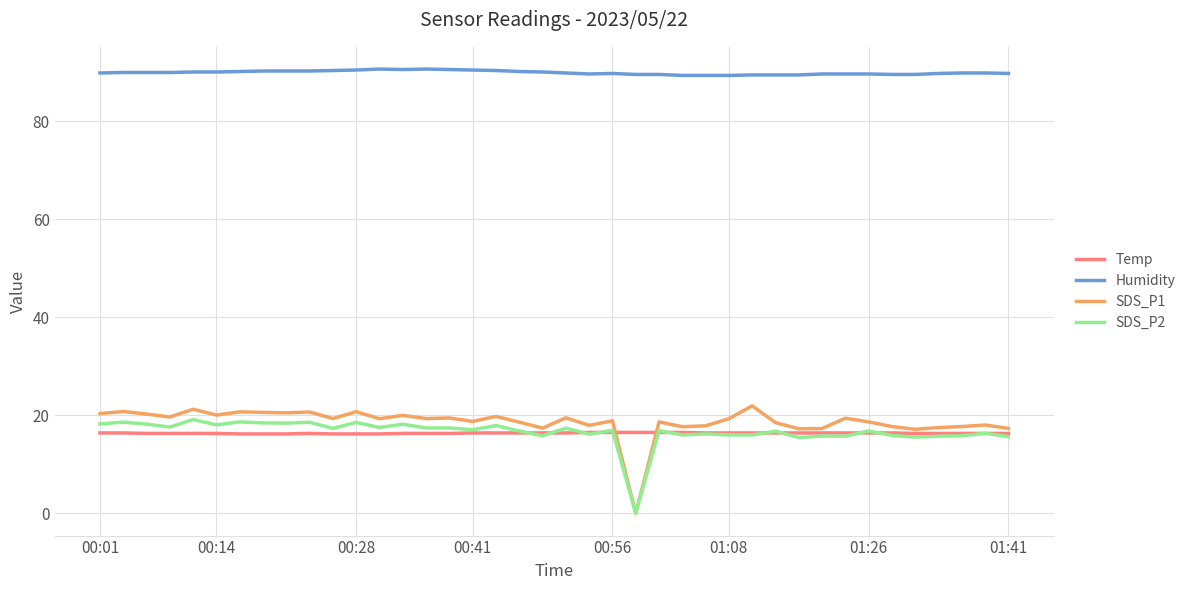

Which series has the largest range (max minus min)?

SDS_P1